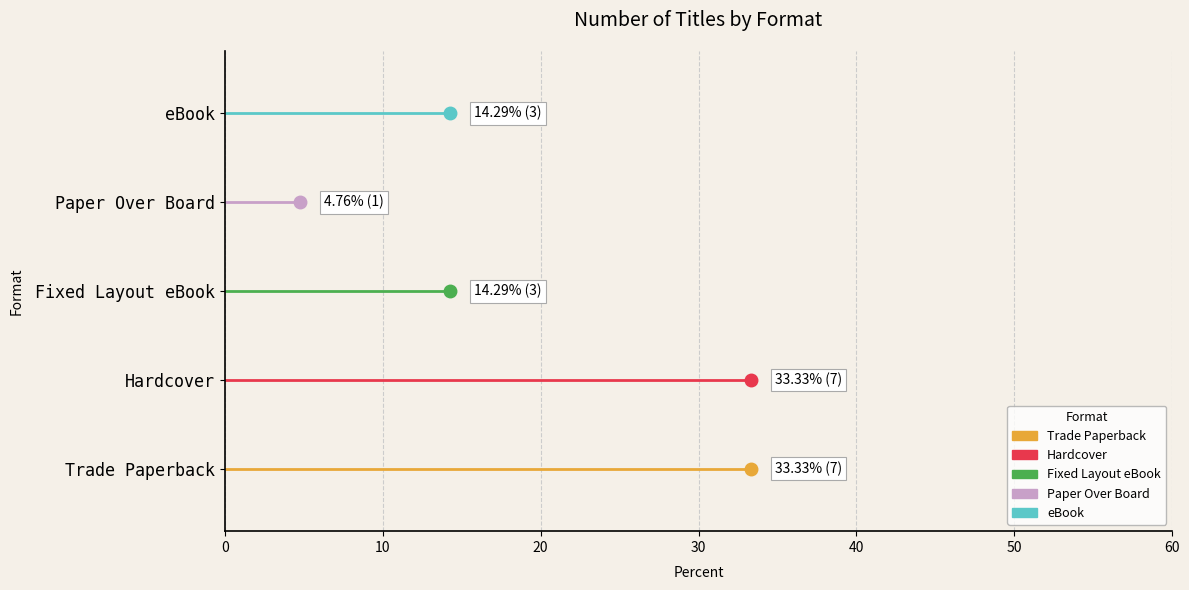

What is the difference between the maximum and minimum values?

6